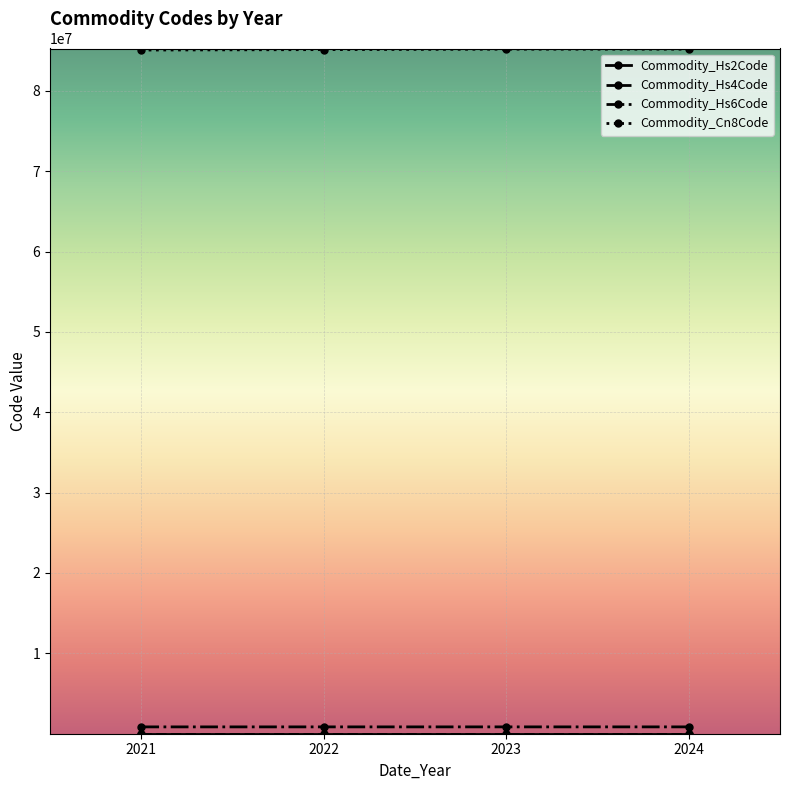

What is the maximum value shown in the chart?

85182316.7